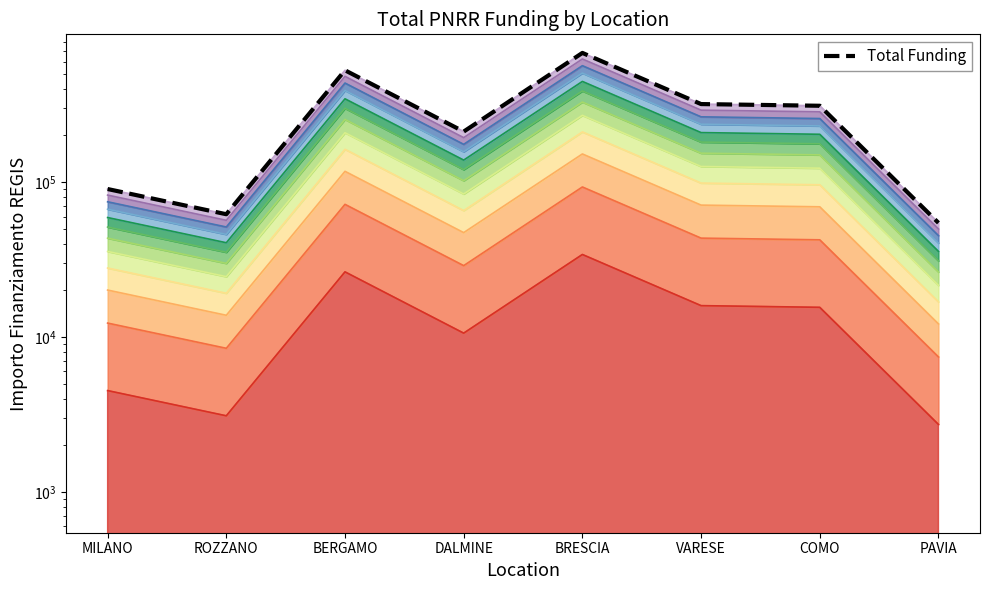

Where is the first local minimum?

ROZZANO